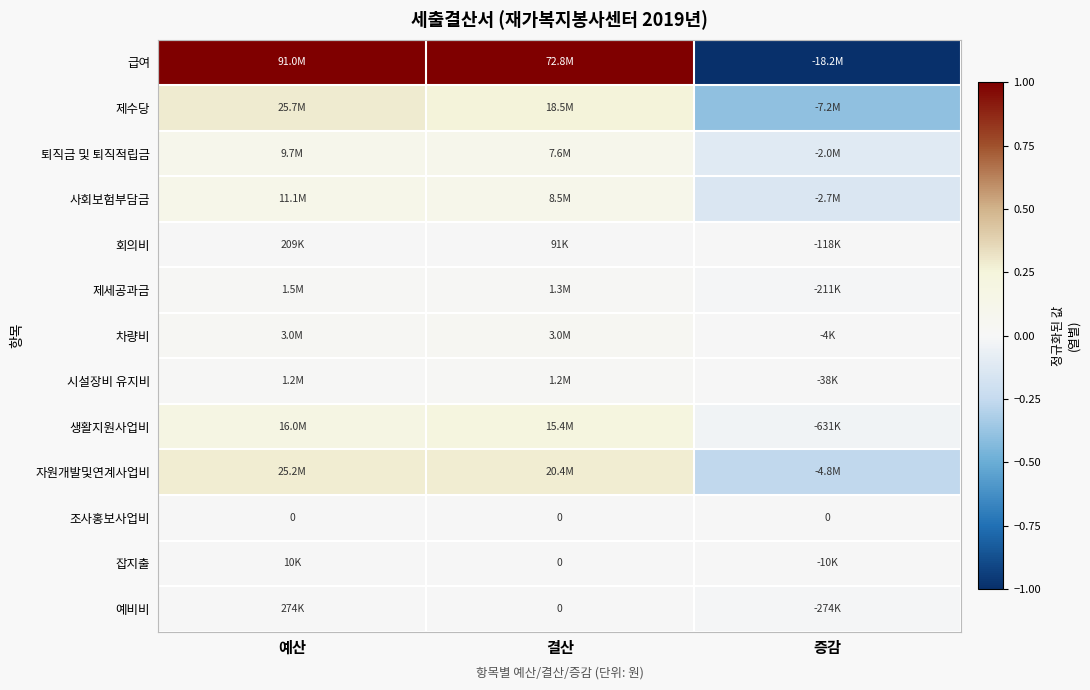

Is it true that 퇴직금 및 퇴직적립금 equals 0.1 at 예산?

True